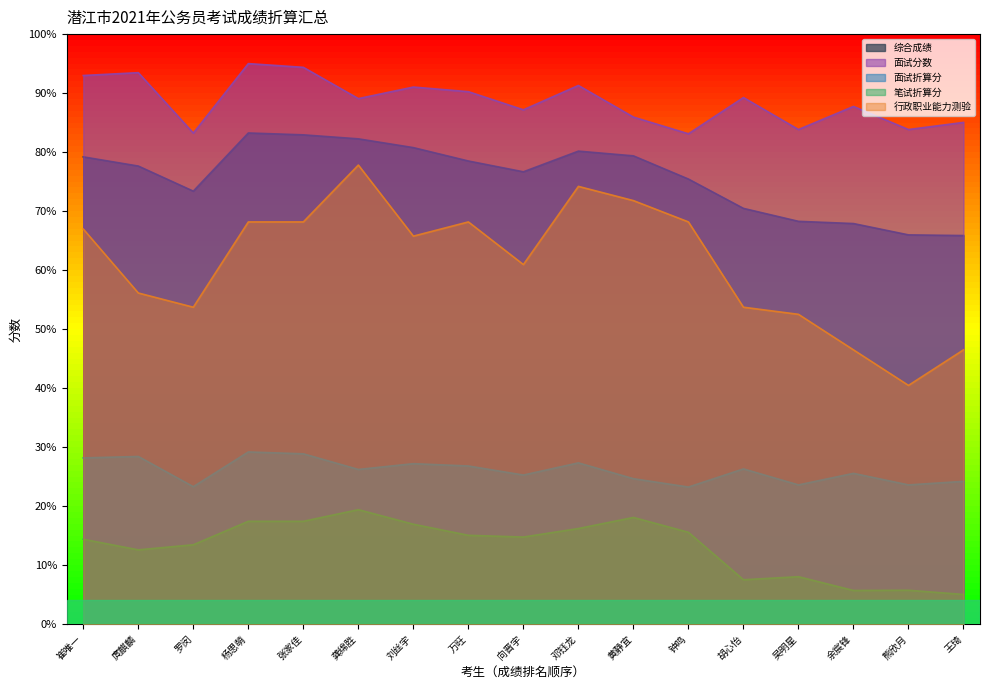

What is the total value across all series at 熊欣月?

219.5